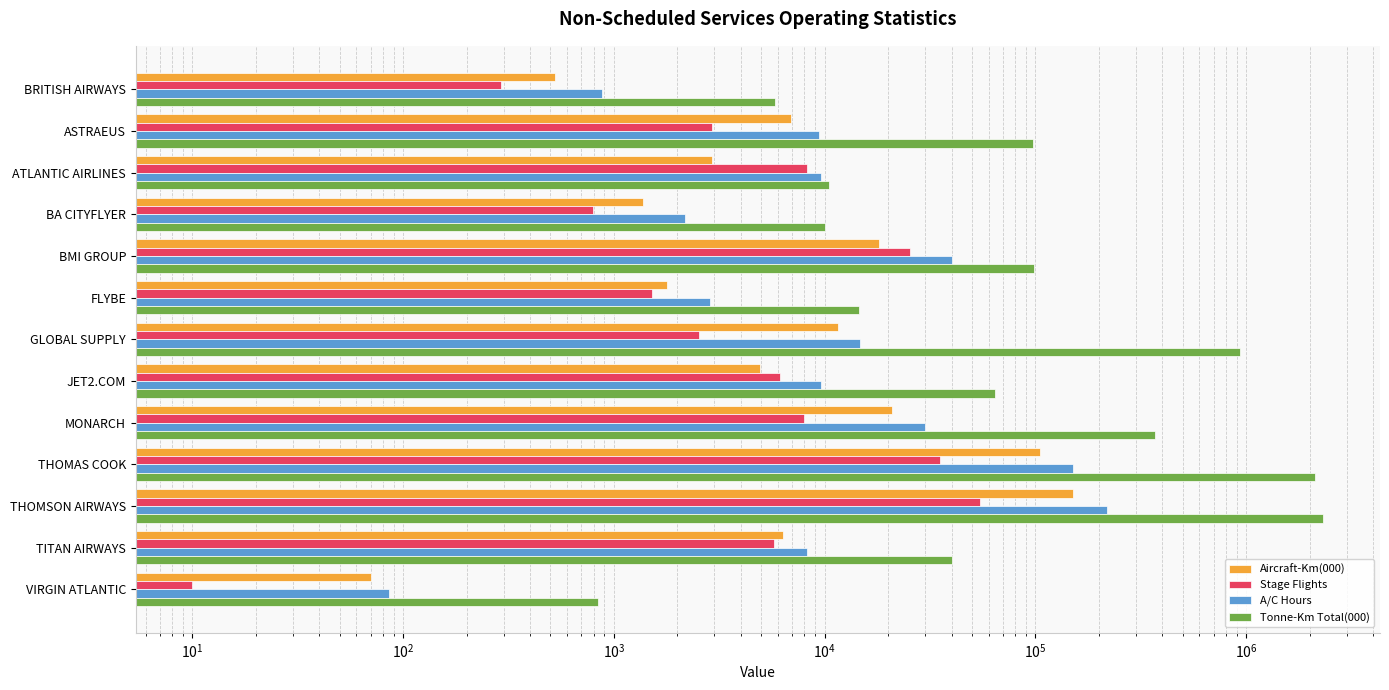

How many categories are shown in the chart?

13